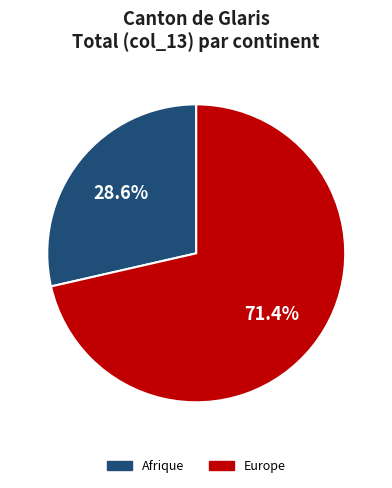

Rank the categories by value from lowest to highest.

Afrique, Europe